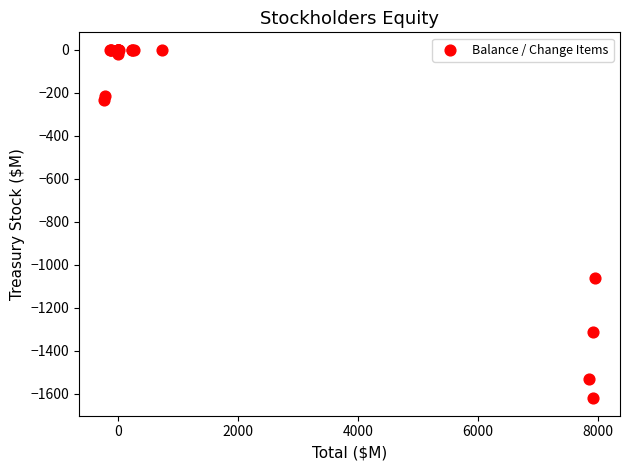

What Y value in the scatter plot is closest to -810?

-1059.4